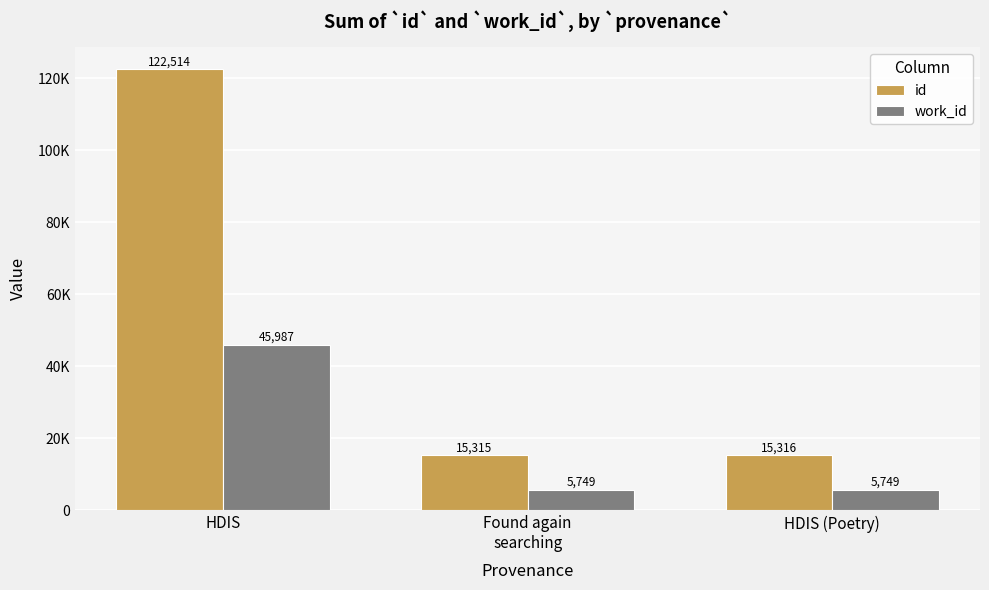

Which series changed the most between Found again
searching and HDIS (Poetry)?

id